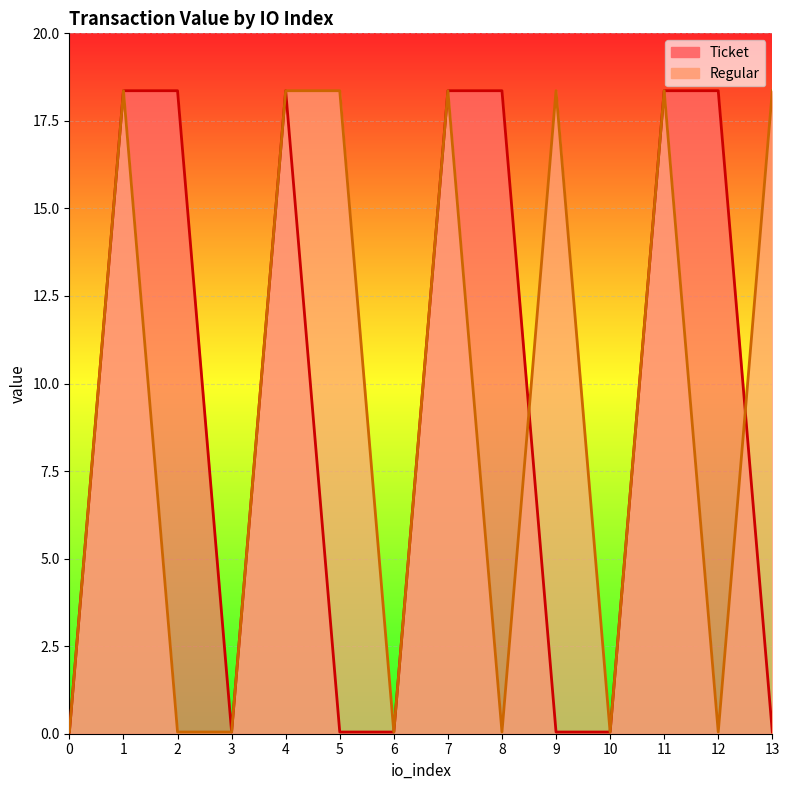

The value of Ticket at 6 is 0.0. True or false?

False